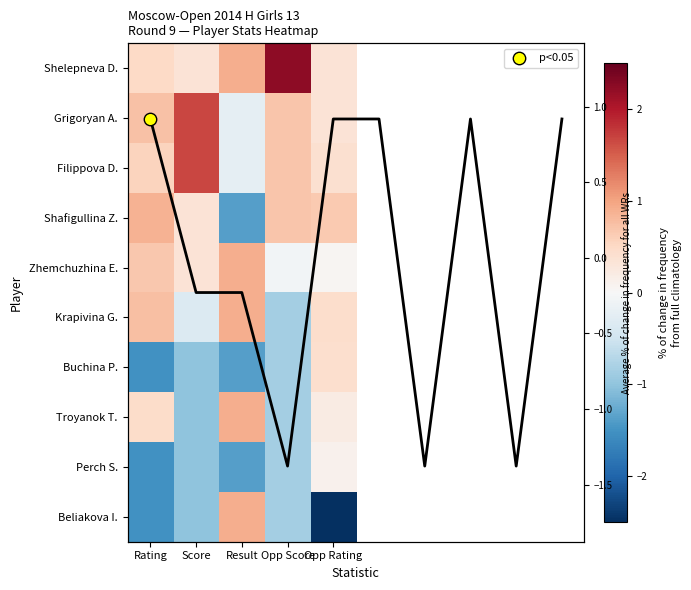

The Krapivina G. series shows -1.4 at Opp Score. True or false?

False